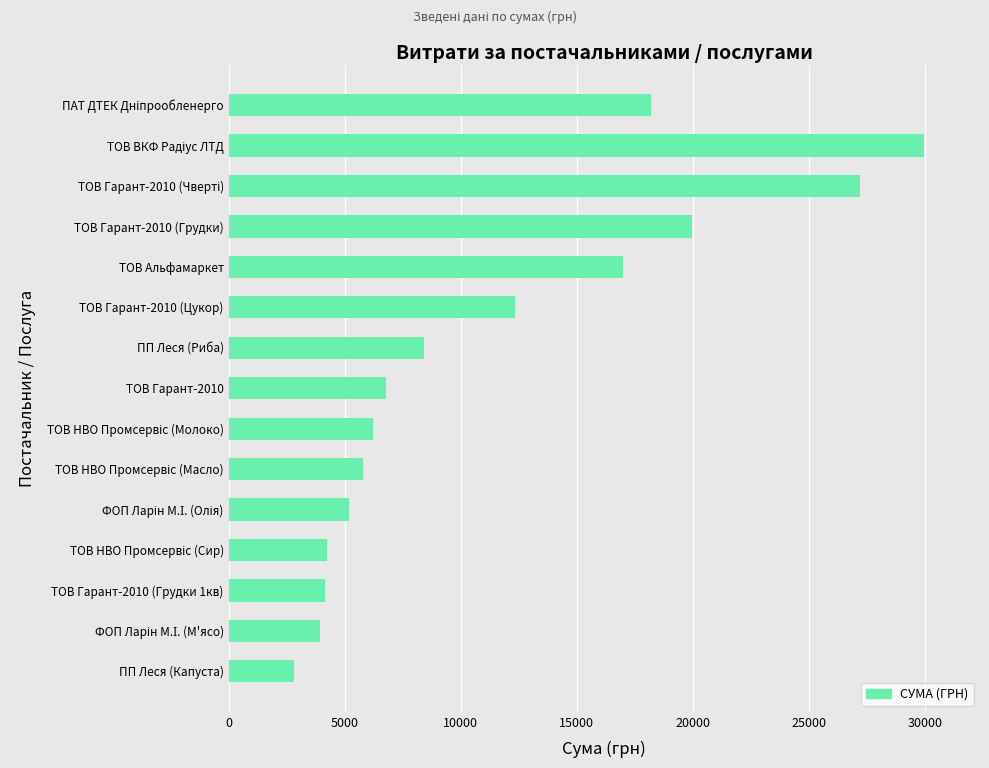

What is the change in value from ТОВ Альфамаркет to ТОВ Гарант-2010?

-10212.2